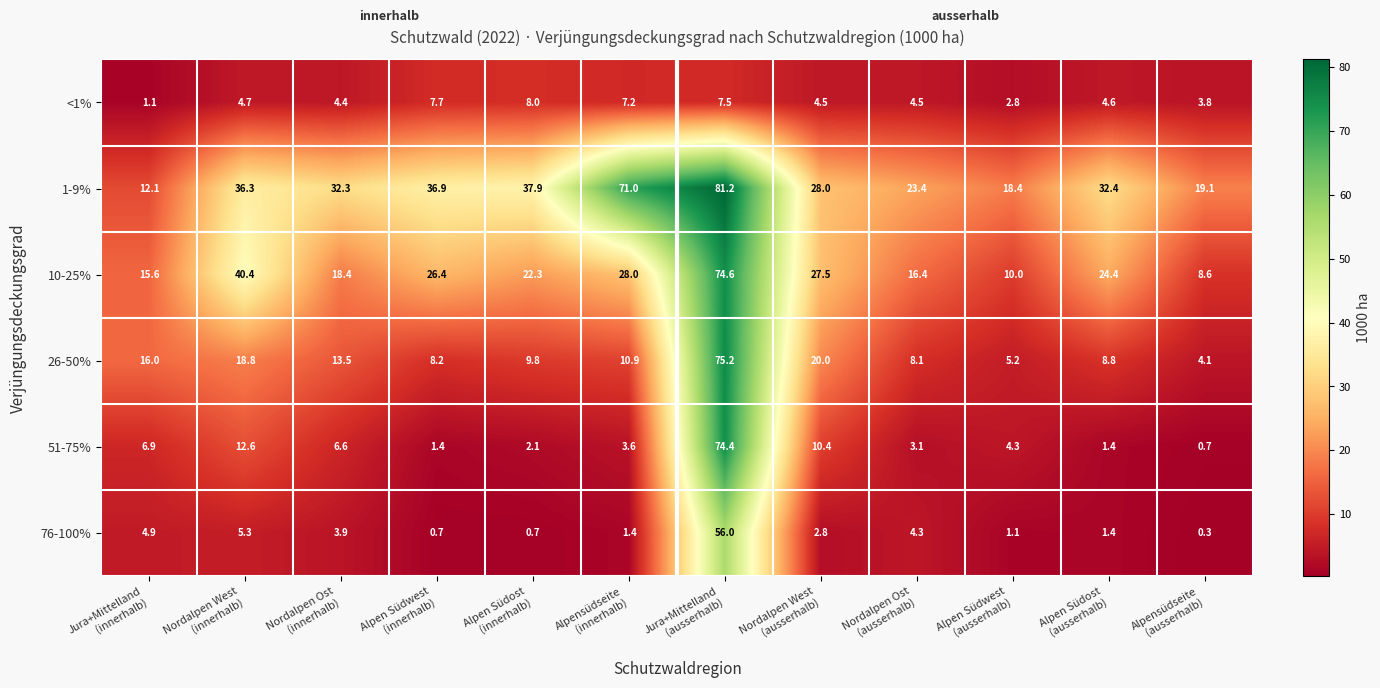

What is the total value across all series at Nordalpen West
(innerhalb)?

118.1